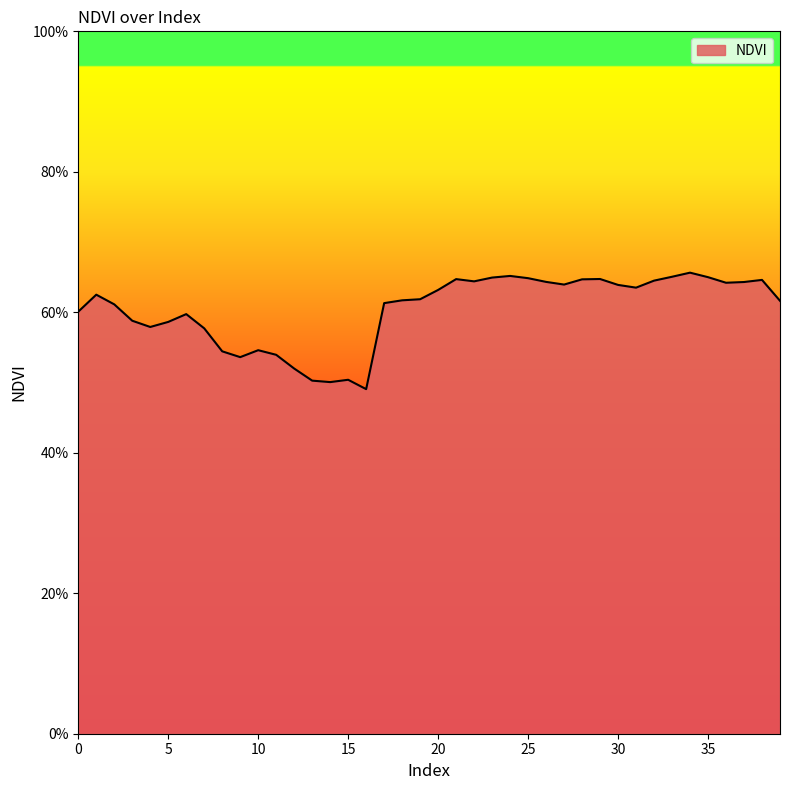

Rank the categories by value from lowest to highest.

16, 14, 13, 15, 12, 9, 11, 8, 10, 7, 4, 5, 3, 6, 0, 2, 17, 39, 18, 19, 1, 20, 31, 30, 27, 36, 37, 26, 22, 32, 38, 28, 21, 29, 25, 23, 35, 33, 24, 34